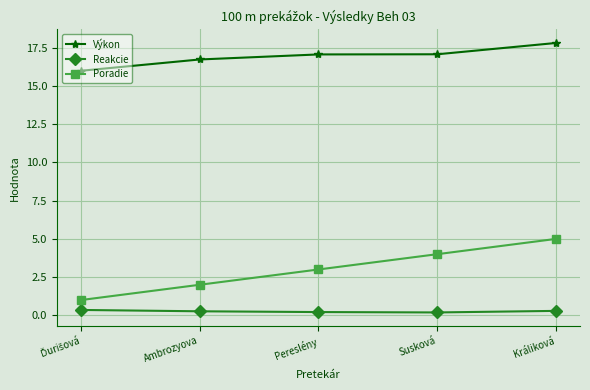

What is the difference between the highest and lowest values at Králiková?

17.5